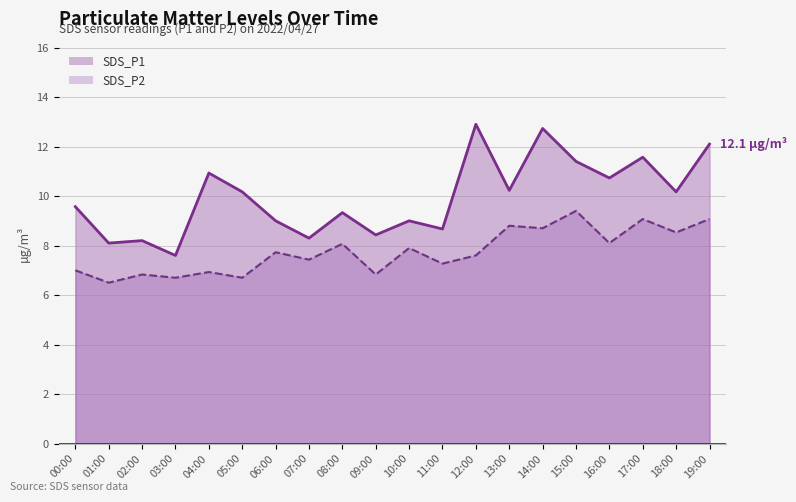

How many interior local peaks does the SDS_P1 series have?

7